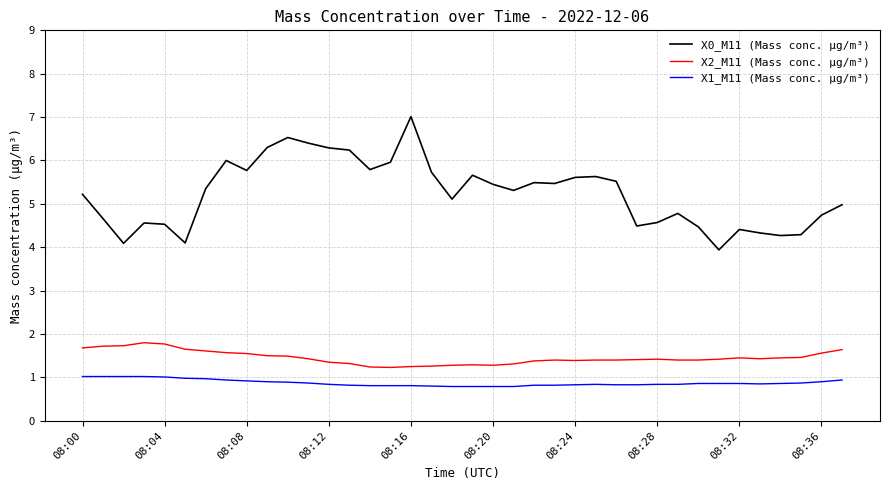

How many distinct data groups are displayed?

3